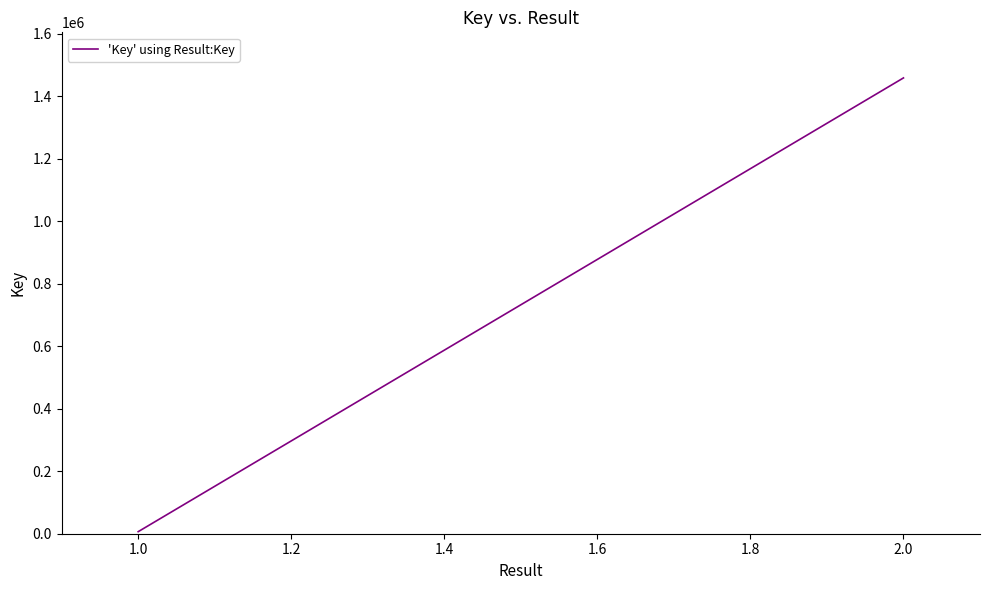

What is the maximum value shown in the chart?

1458275